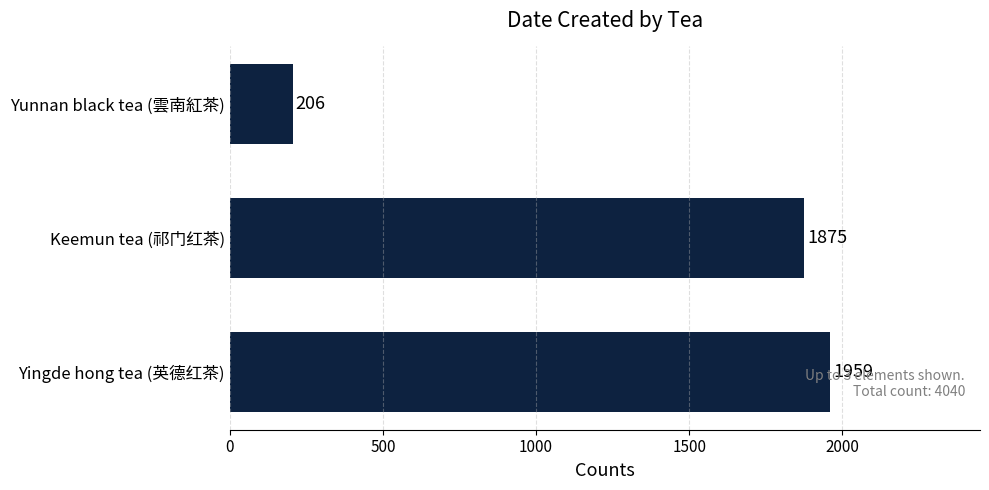

Which has a higher value, Yingde hong tea (英德红茶) or Keemun tea (祁门红茶)?

Yingde hong tea (英德红茶)